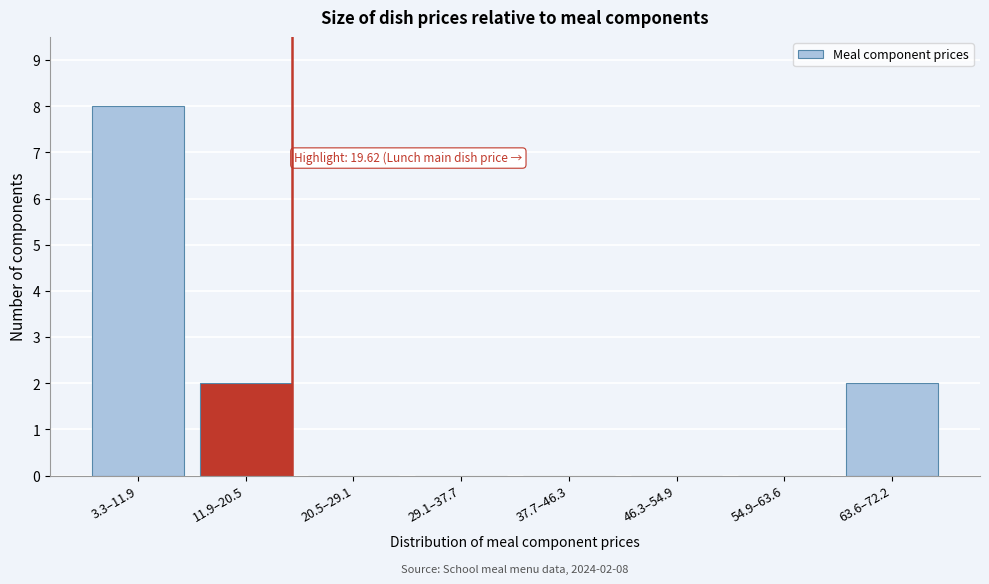

Reading left to right, transcribe all the data shown in this chart.

3.3–11.9=8	11.9–20.5=2	20.5–29.1=0	29.1–37.7=0	37.7–46.3=0	46.3–54.9=0	54.9–63.6=0	63.6–72.2=2